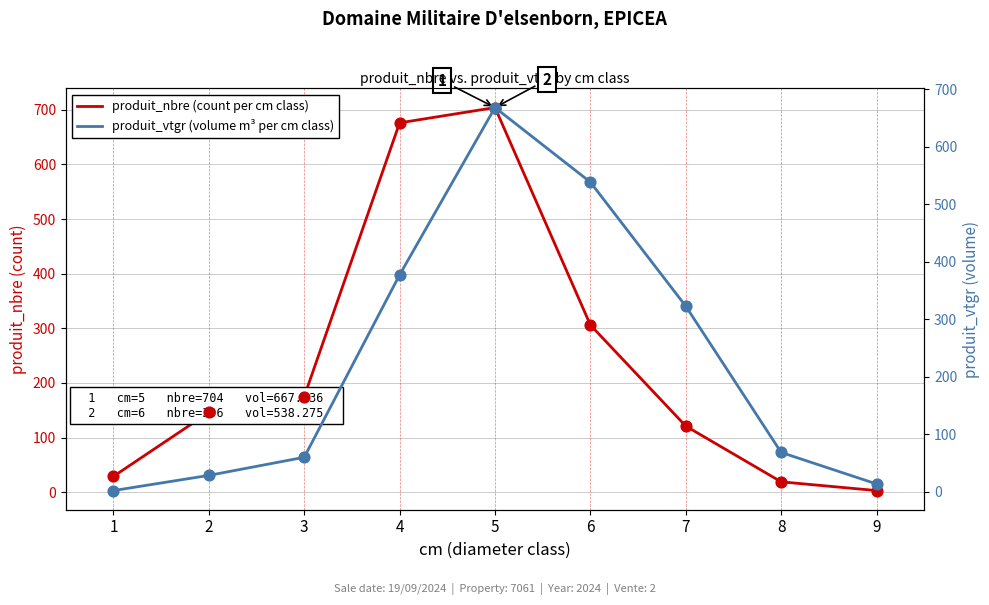

Which series contains the highest Y value?

produit_nbre (count per cm class)